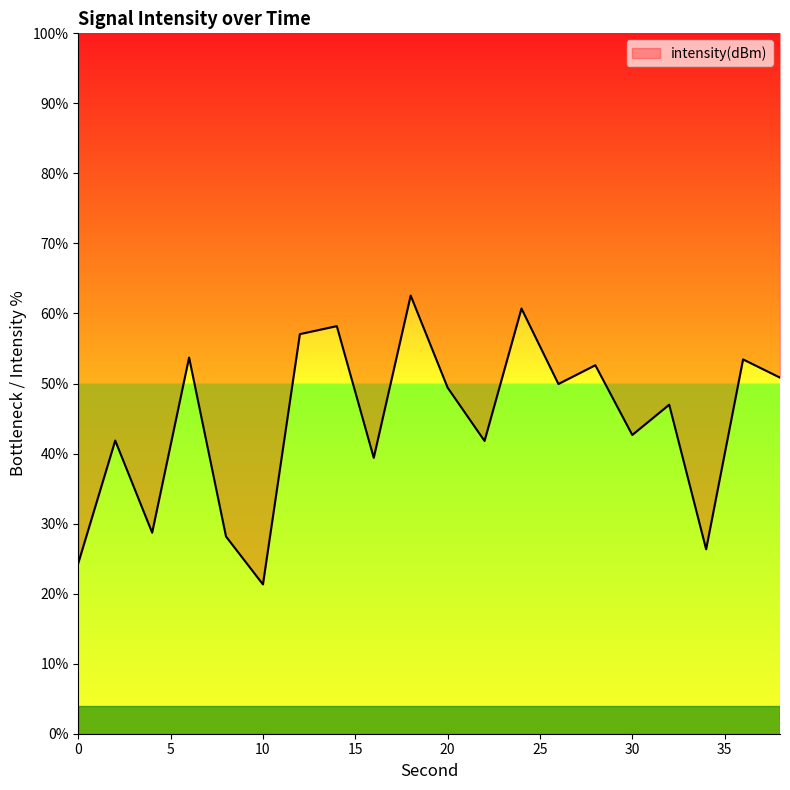

At which category does the chart reach its minimum across all series?

10